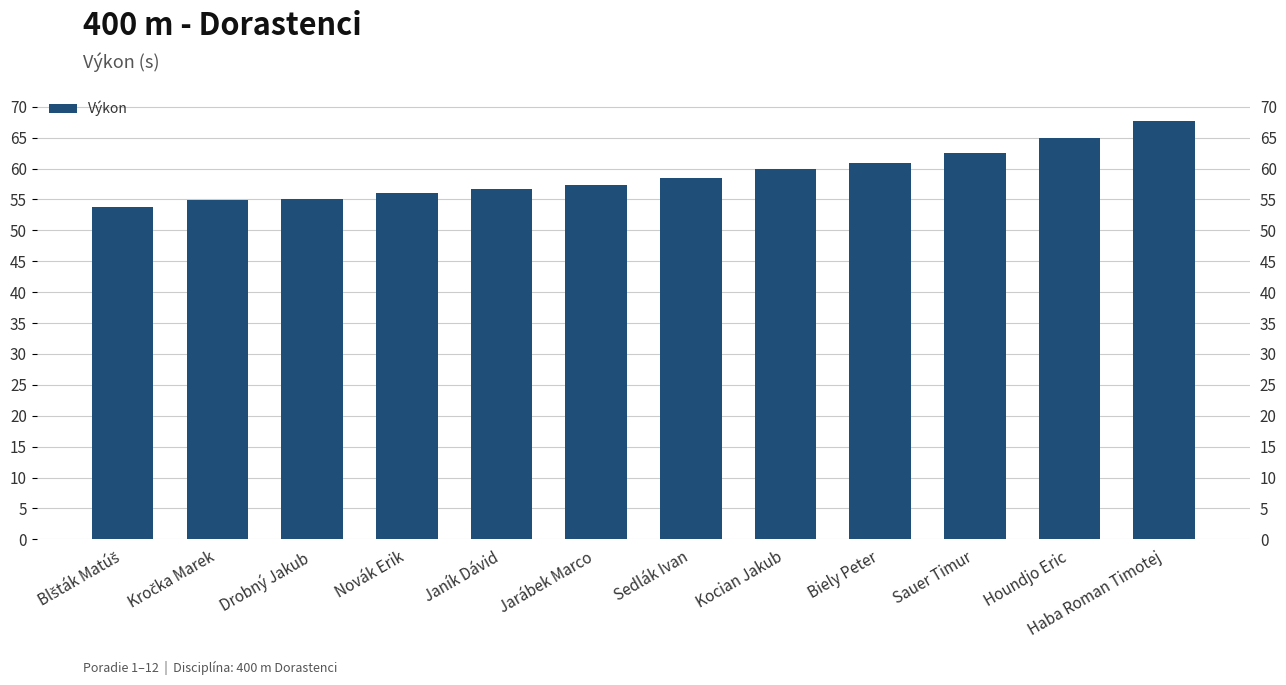

How many data points are less than 58?

6